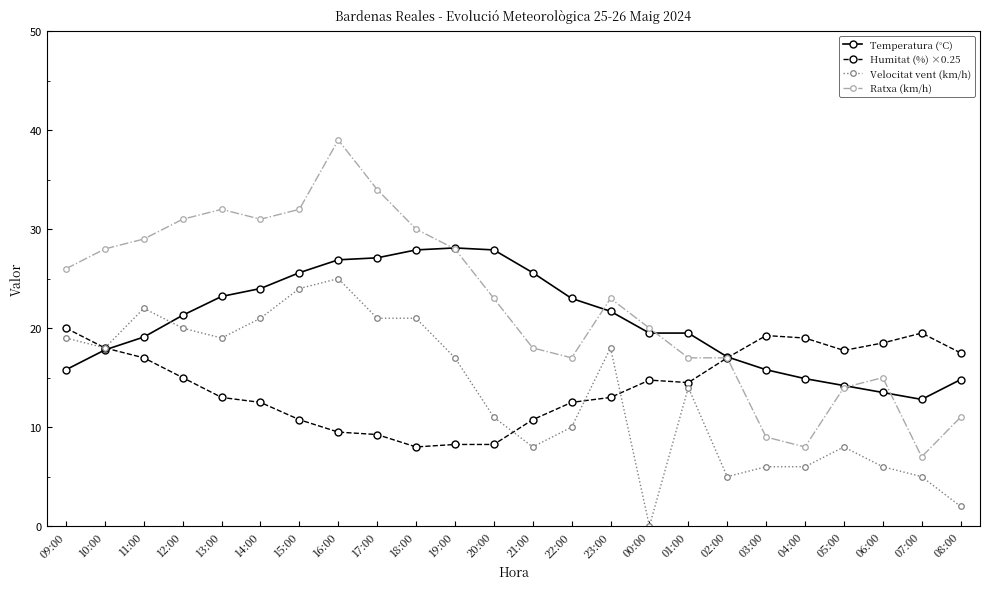

What is the highest value of the Temperatura (°C) series?

28.1